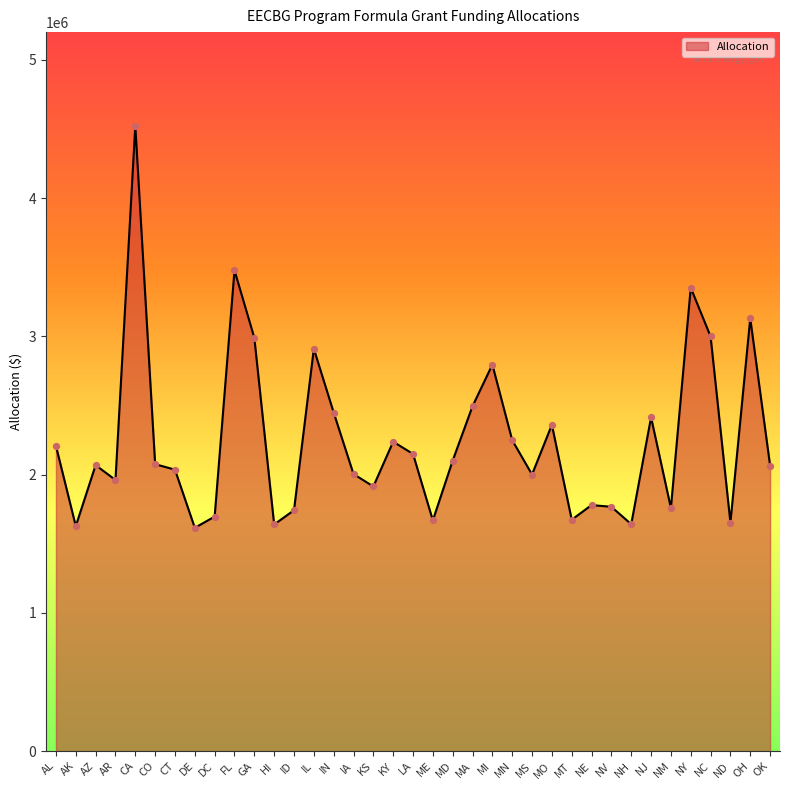

Approximately how many times larger is the value at NY compared to MD?

1.6